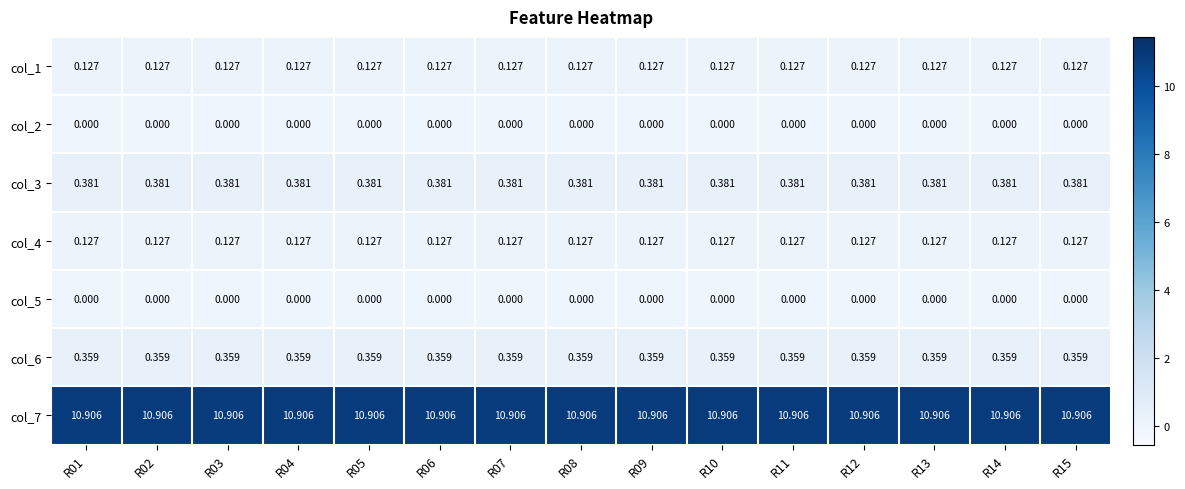

Which has a higher value, R11 or R15?

R11